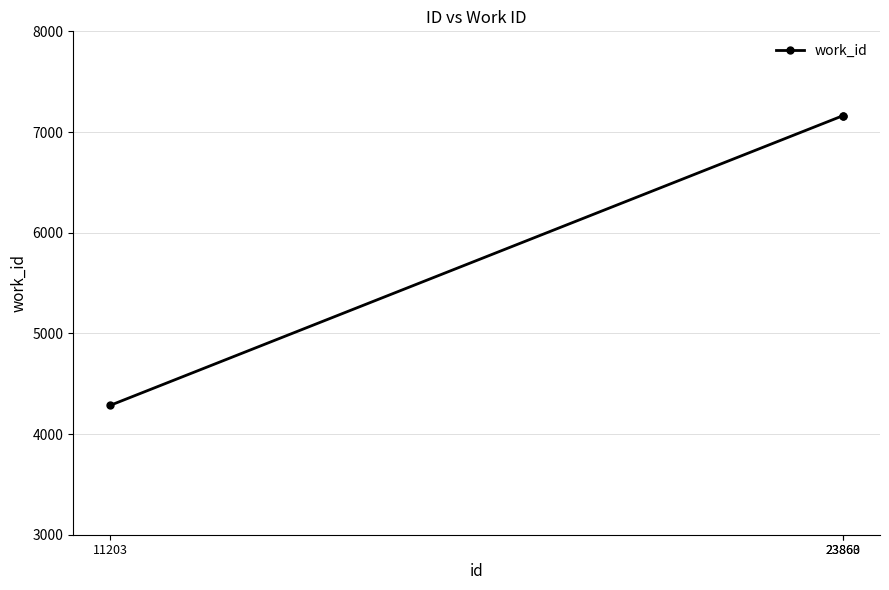

What is the minimum value shown in the chart?

4284